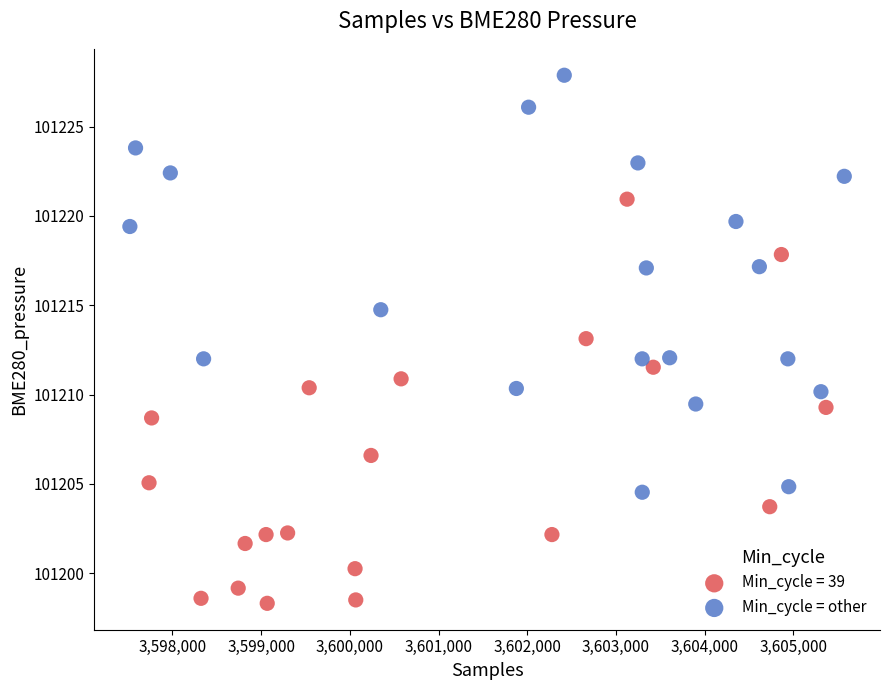

Which series reaches the minimum Y coordinate?

Min_cycle = 39